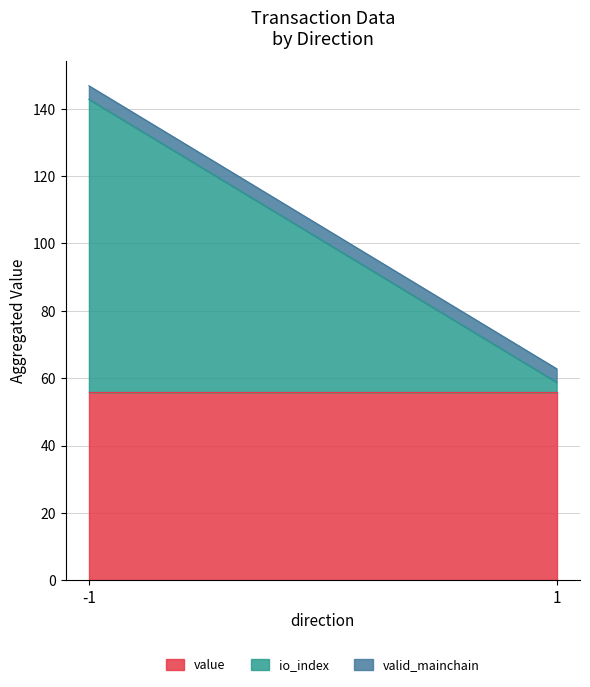

Between which two adjacent categories do value and io_index first intersect?

-1 and 1